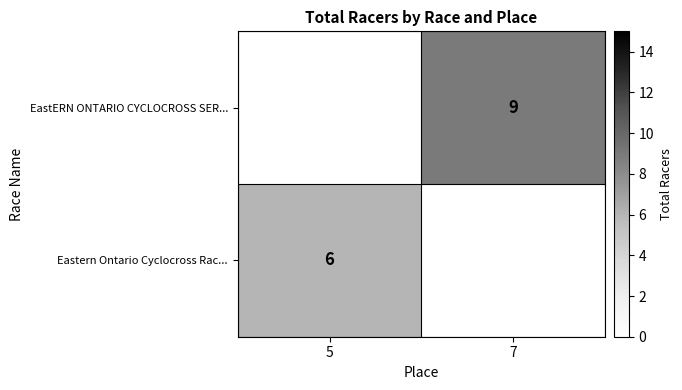

True or false: Eastern Ontario Cyclocross Rac... has a value of 6 at 5.

True